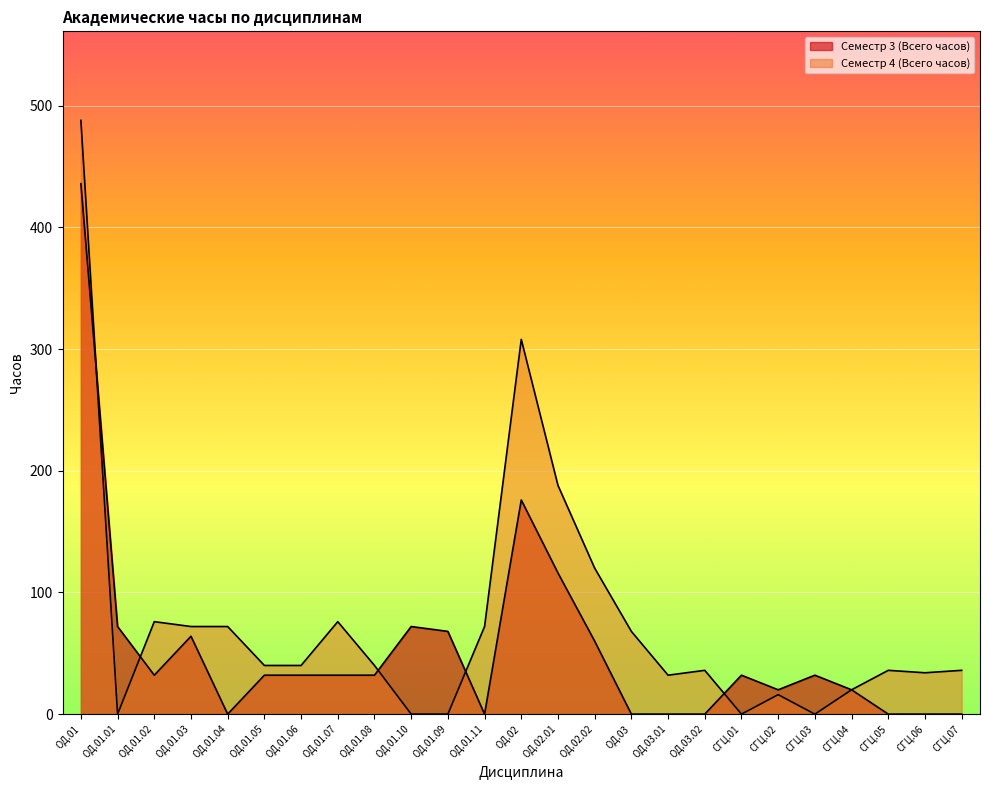

What is the label of the 2nd point from the right?

СГЦ.06